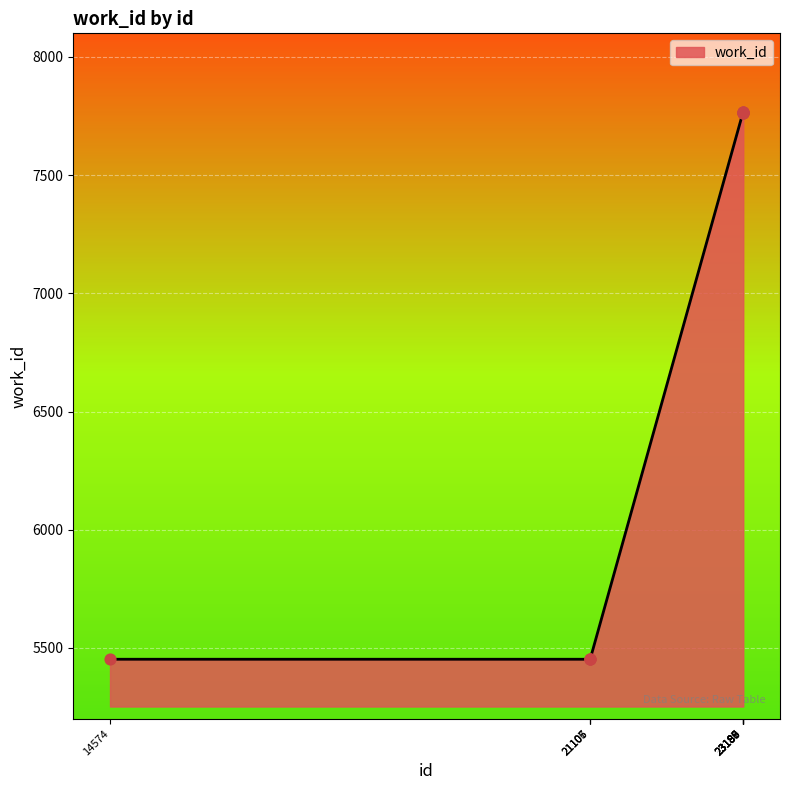

Approximately how many times larger is the value at 21107 compared to 23186?

0.7